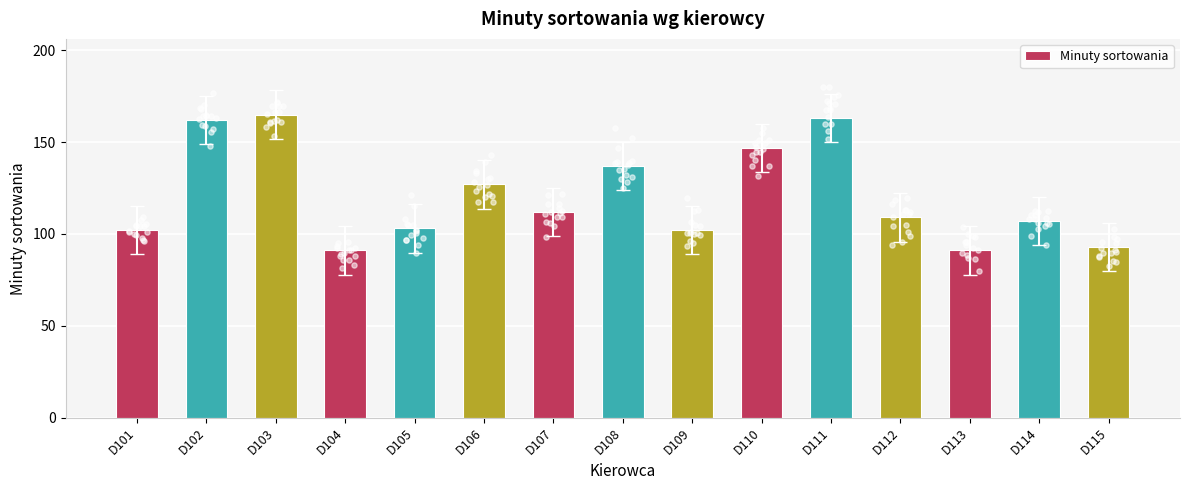

What is the change in value from D112 to D114?

-2